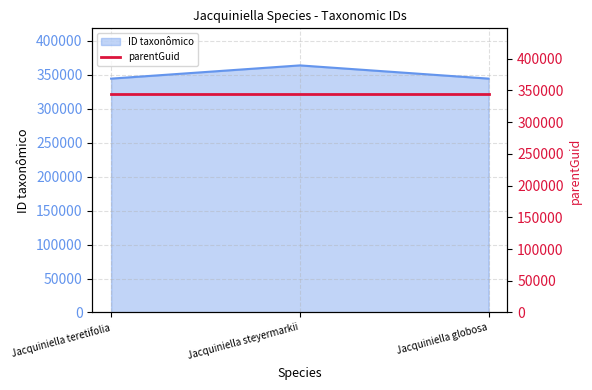

Approximately how many times larger is the value at Jacquiniella teretifolia compared to Jacquiniella steyermarkii?

0.9